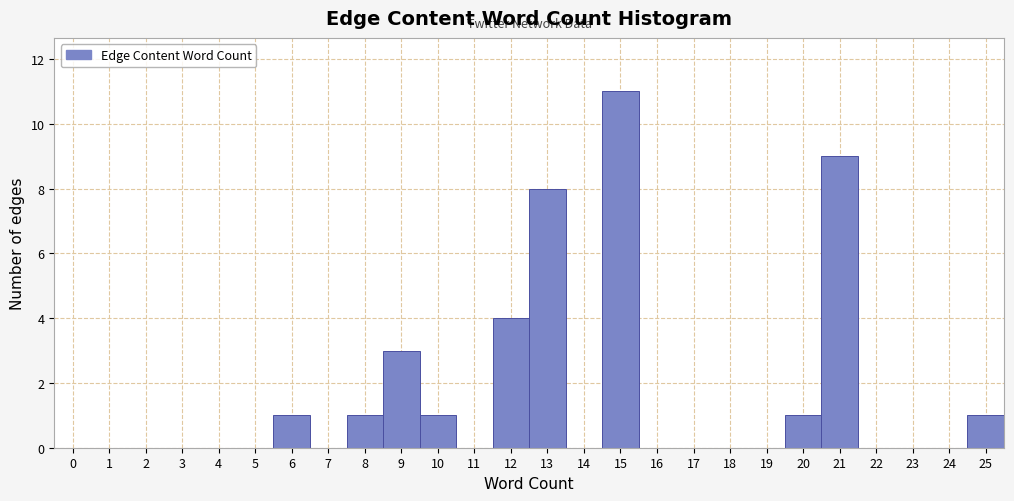

Reading left to right, extract all data points from this chart.

0=0	1=0	2=0	3=0	4=0	5=0	6=1	7=0	8=1	9=3	10=1	11=0	12=4	13=8	14=0	15=11	16=0	17=0	18=0	19=0	20=1	21=9	22=0	23=0	24=0	25=1